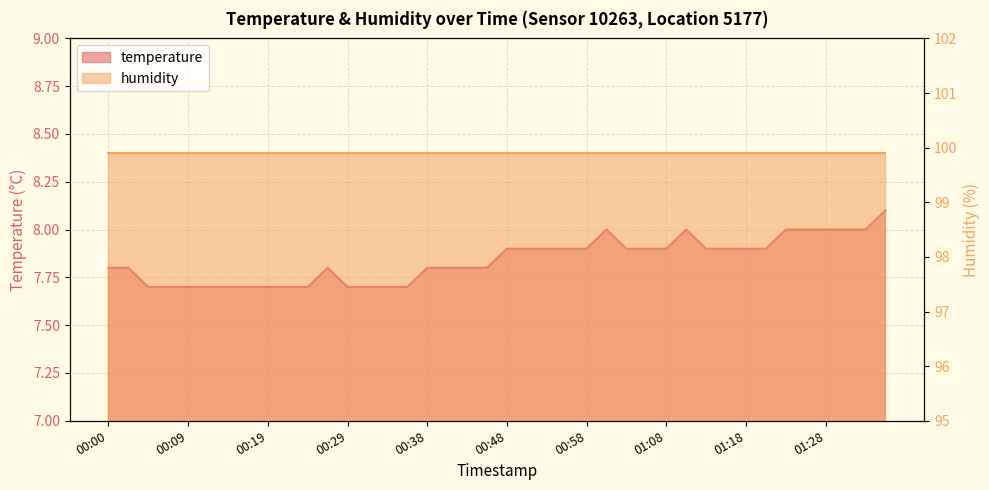

True or false: there are more than 2 points higher than both neighbors.

True